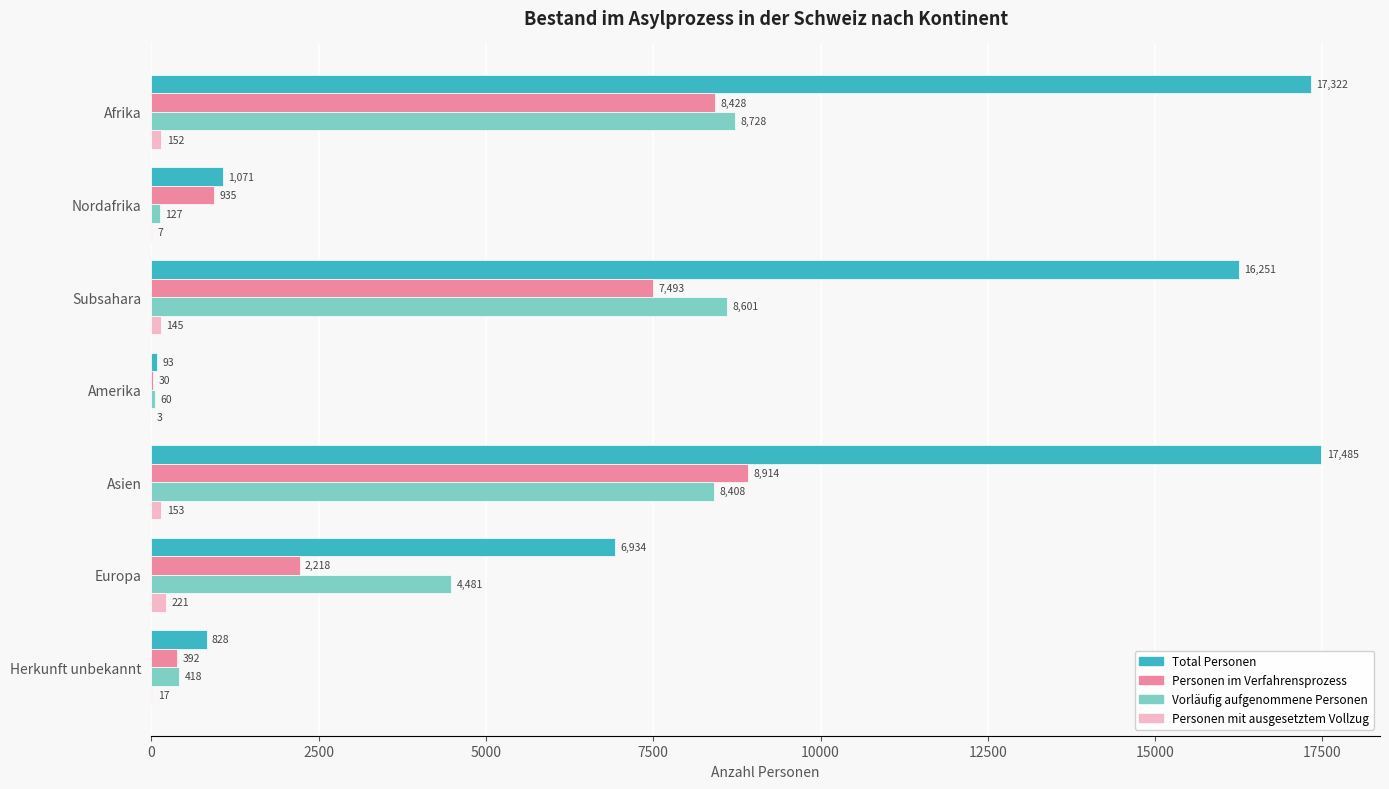

Between Amerika and Asien, which series saw the biggest shift?

Total Personen